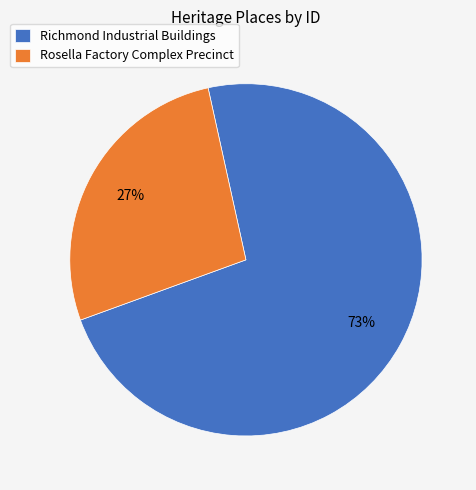

Combined, do Rosella Factory Complex Precinct and Richmond Industrial Buildings account for over 50%?

Yes